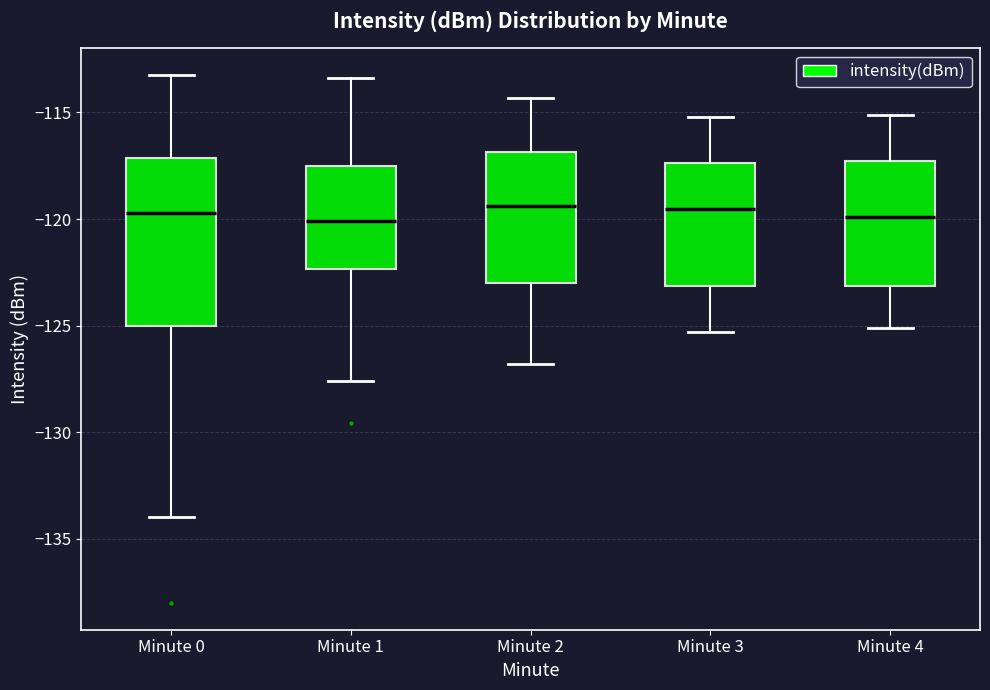

Where is the lower edge of the box for Minute 2 on the y-axis? The values are not printed on the chart, so give them approximately, as read against the axis.

-123.0